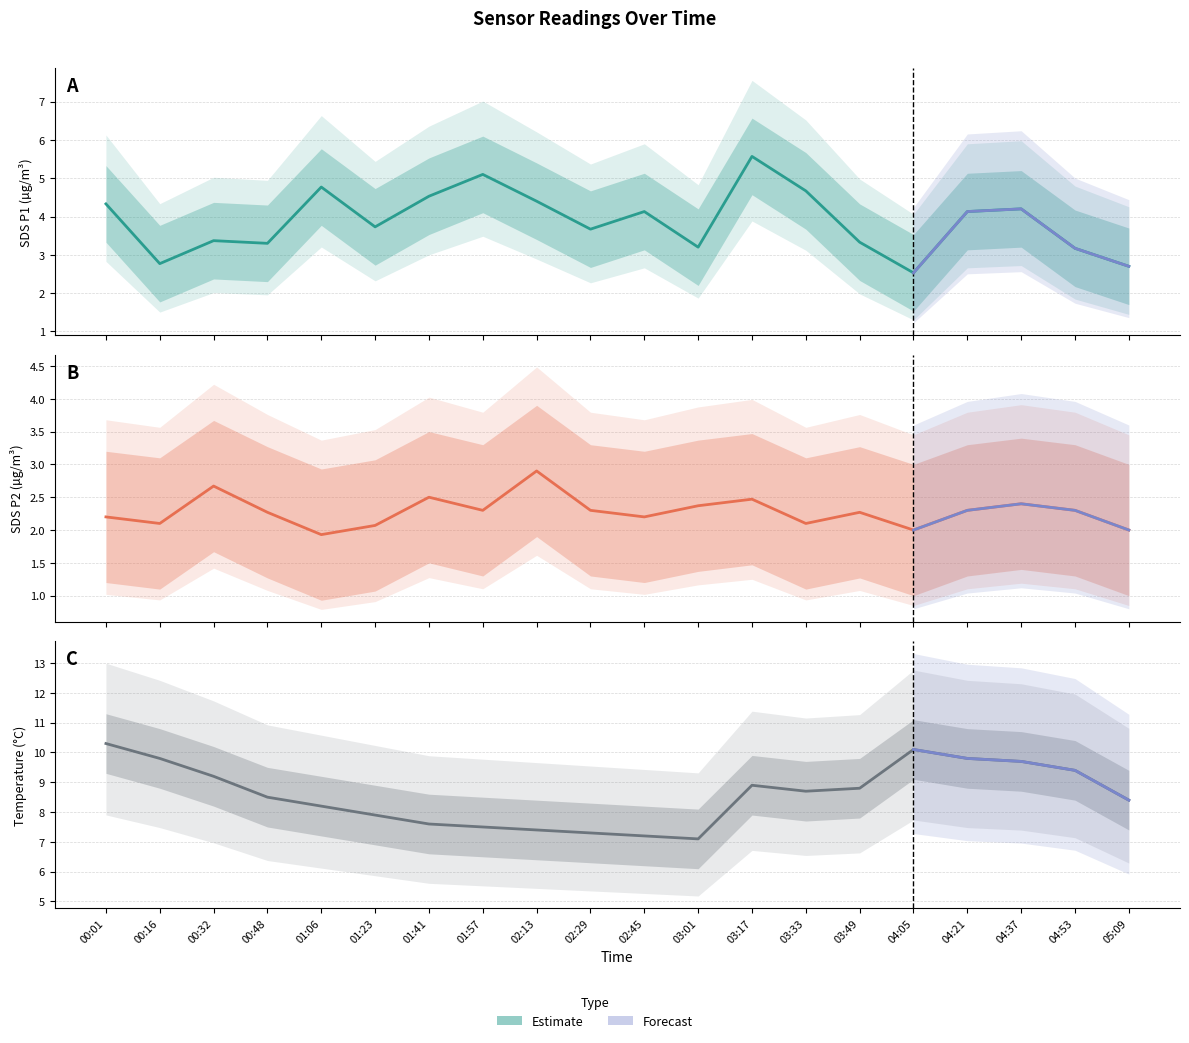

At how many categories does at least one series exceed 5?

20